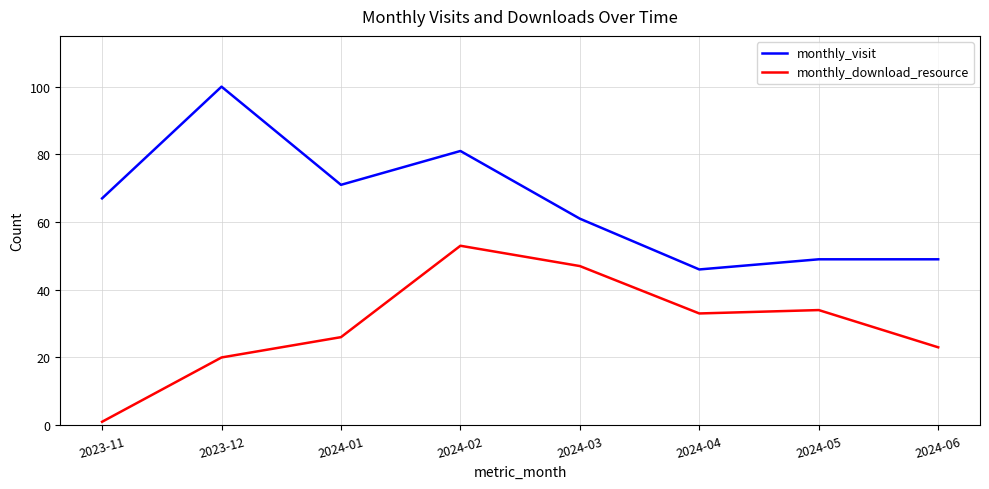

Where is monthly_download_resource nearest to the value 27?

2024-01